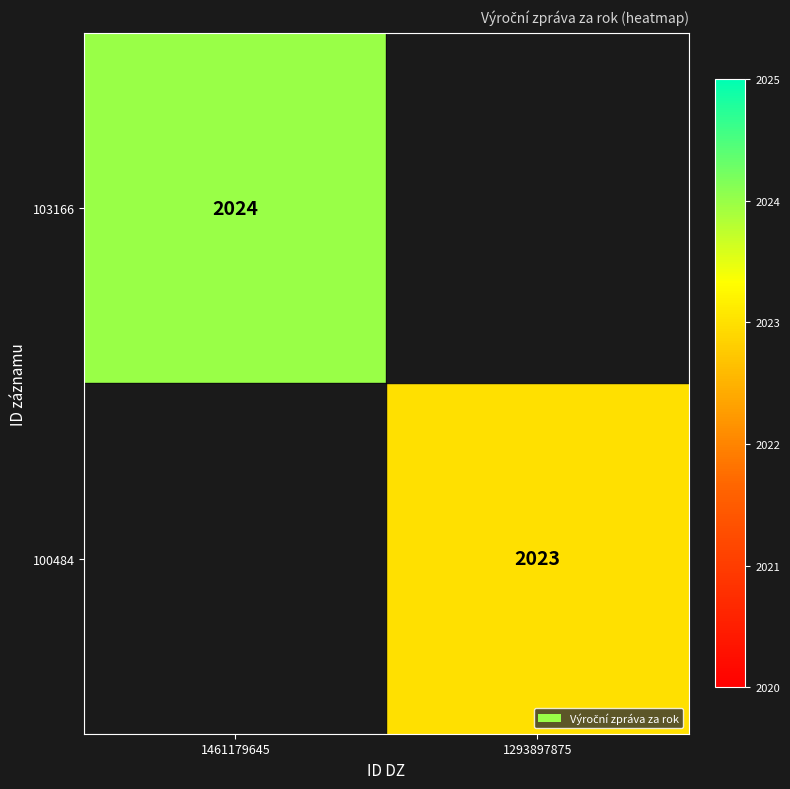

The value of 100484 at 1293897875 is 1198. True or false?

False